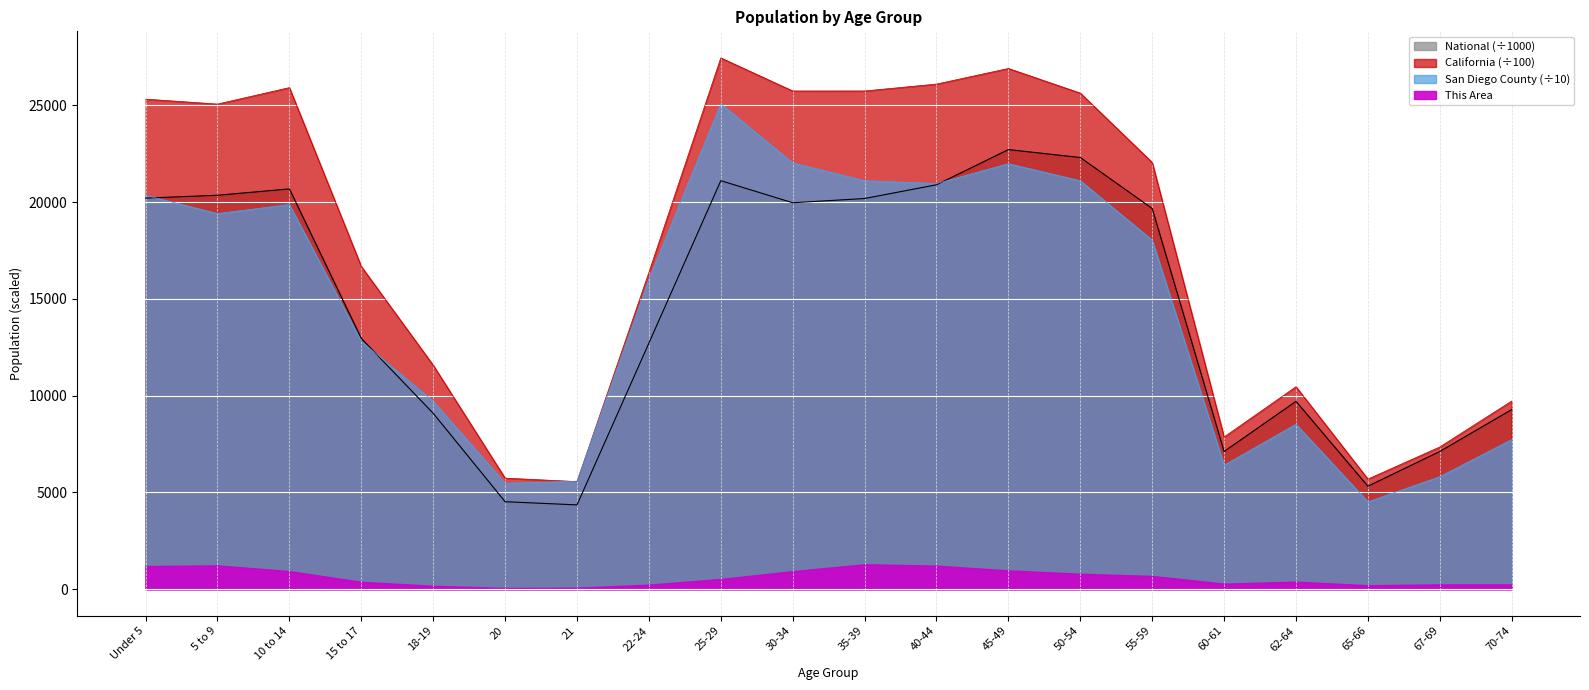

Which series has the largest total across all categories?

California